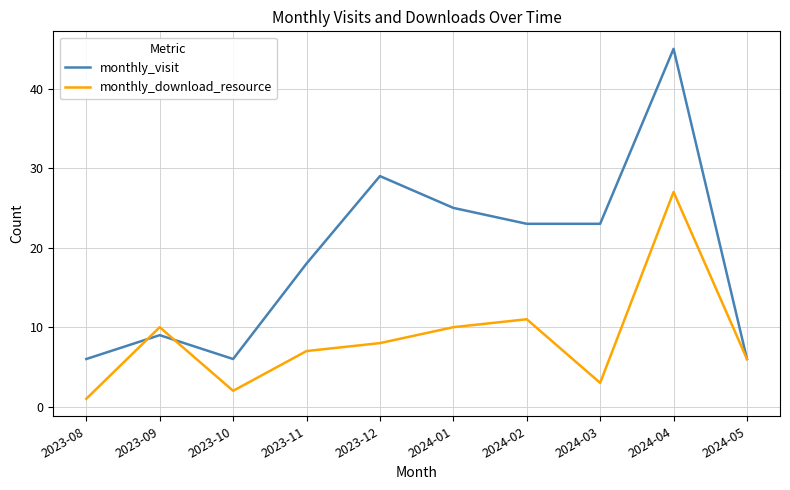

Which label corresponds to the smallest value in the chart?

2023-08